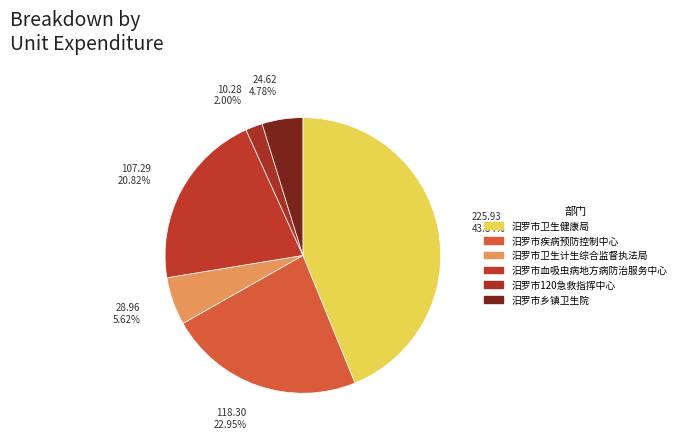

To the nearest percent, what percentage of the pie is 汨罗市疾病预防控制中心?

23%